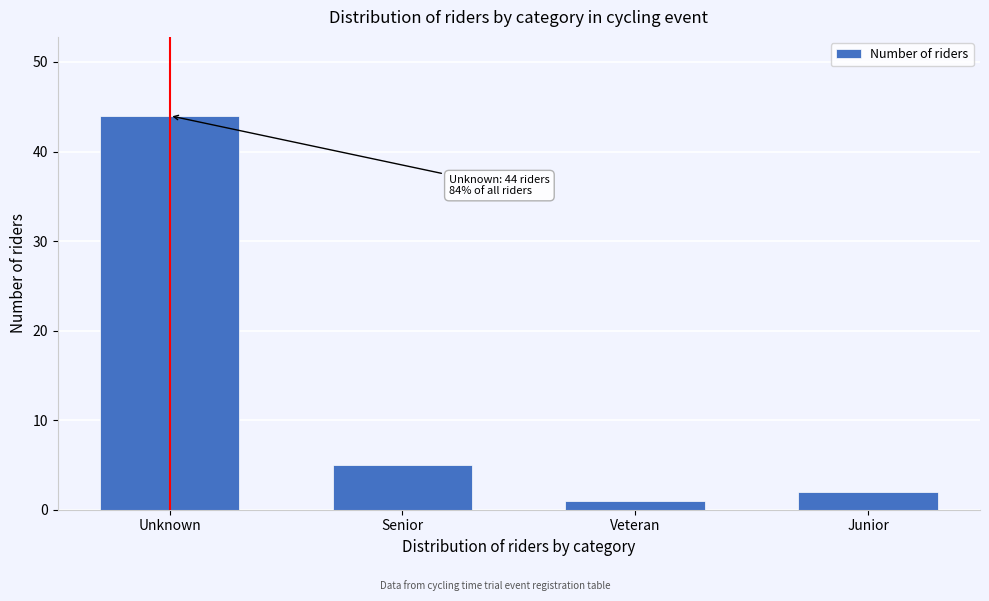

Reading left to right, list all the values displayed in this chart.

44	5	1	2